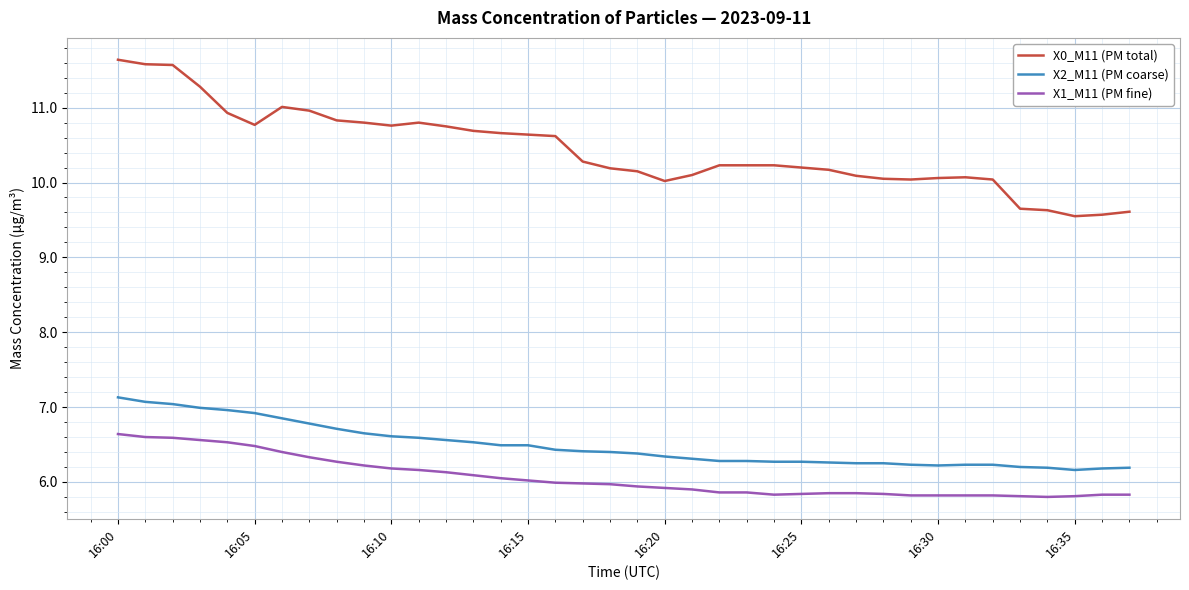

Which series has the largest total across all categories?

X0_M11 (PM total)